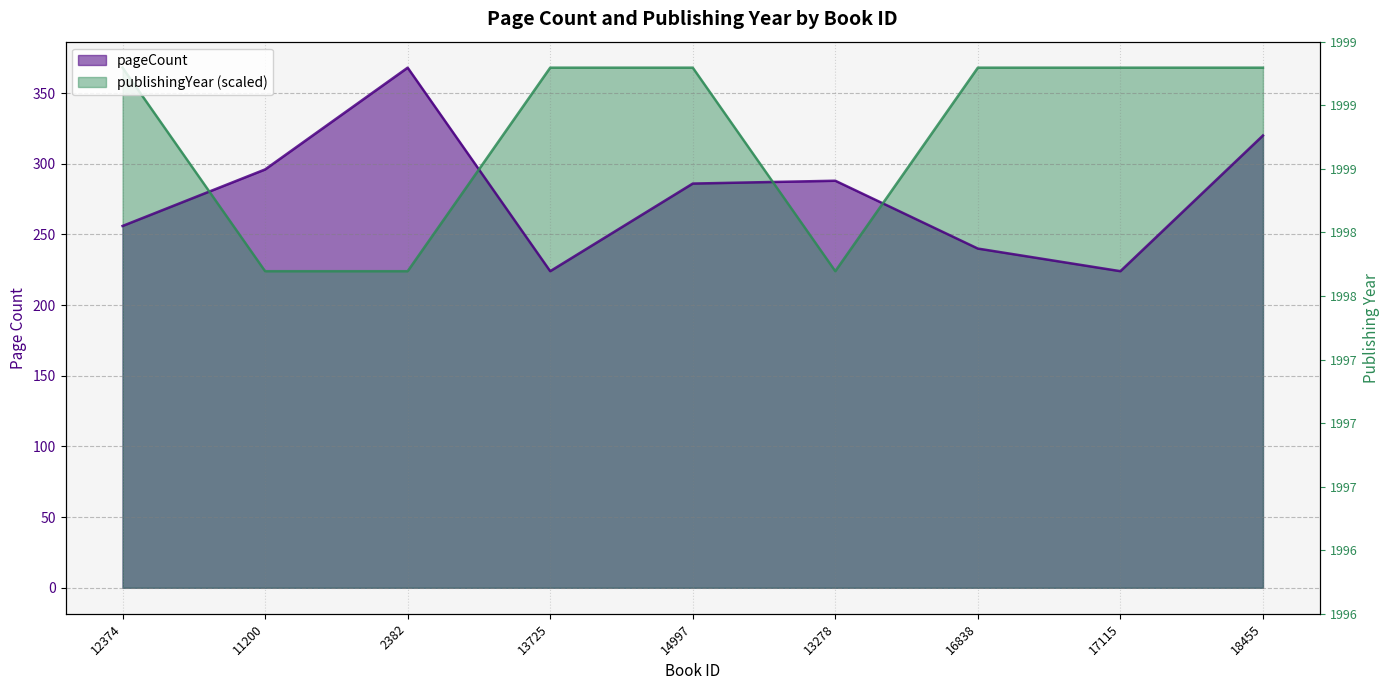

Rank the categories by publishingYear value from lowest to highest.

11200, 2382, 13278, 12374, 13725, 14997, 16838, 17115, 18455